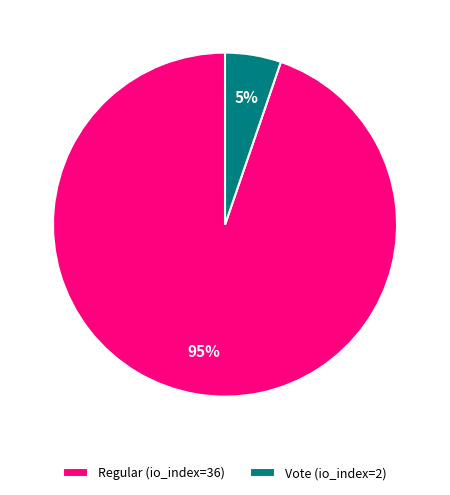

Which slice is the smallest?

Vote (io_index=2)